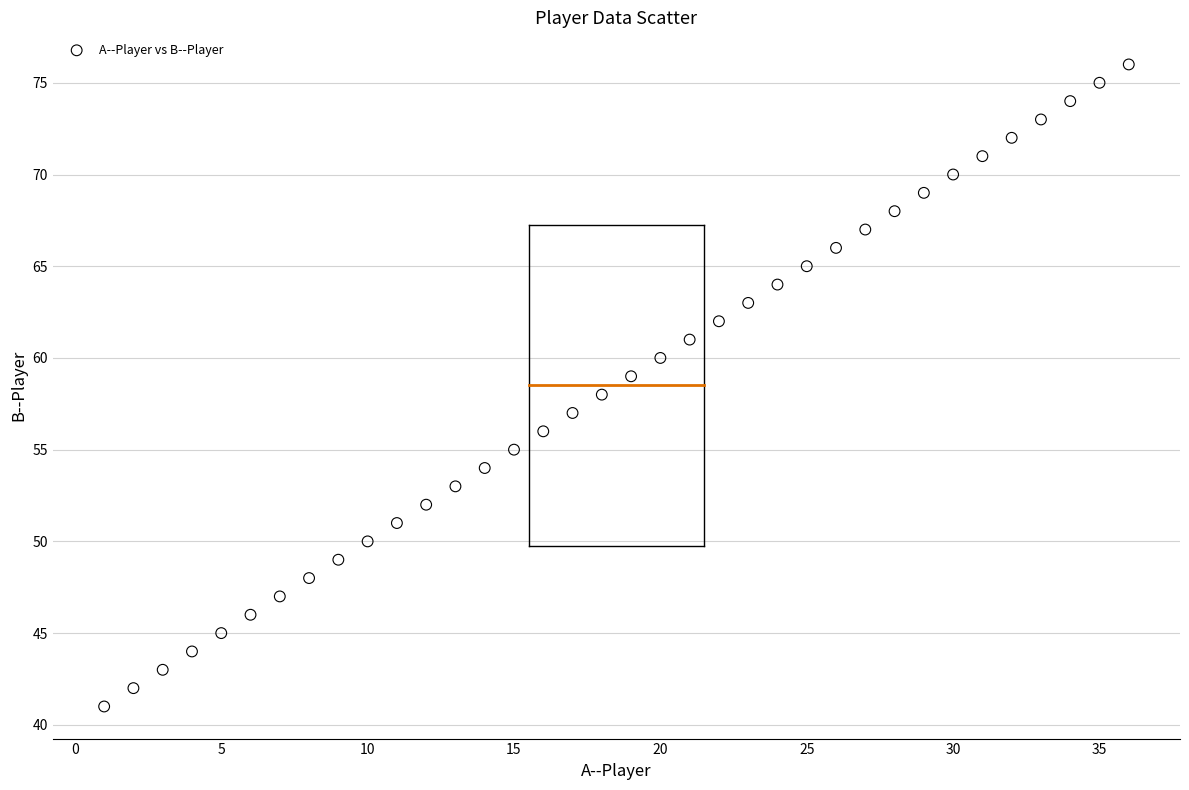

What is the range of Y values (max minus min)?

35